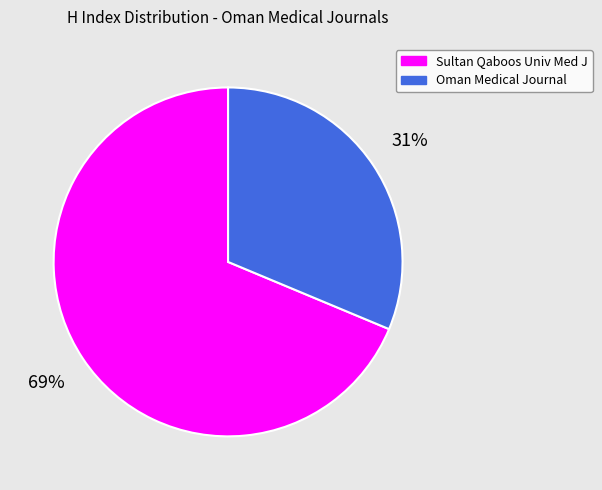

Does any single category account for the majority?

Yes